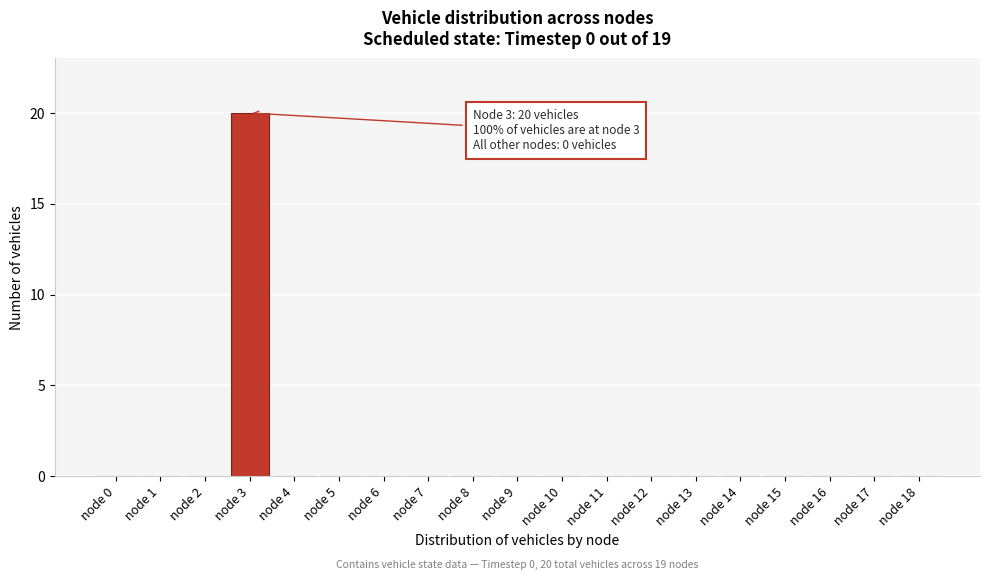

Reading right to left, extract all data points from this chart.

node 18=0	node 17=0	node 16=0	node 15=0	node 14=0	node 13=0	node 12=0	node 11=0	node 10=0	node 9=0	node 8=0	node 7=0	node 6=0	node 5=0	node 4=0	node 3=20	node 2=0	node 1=0	node 0=0